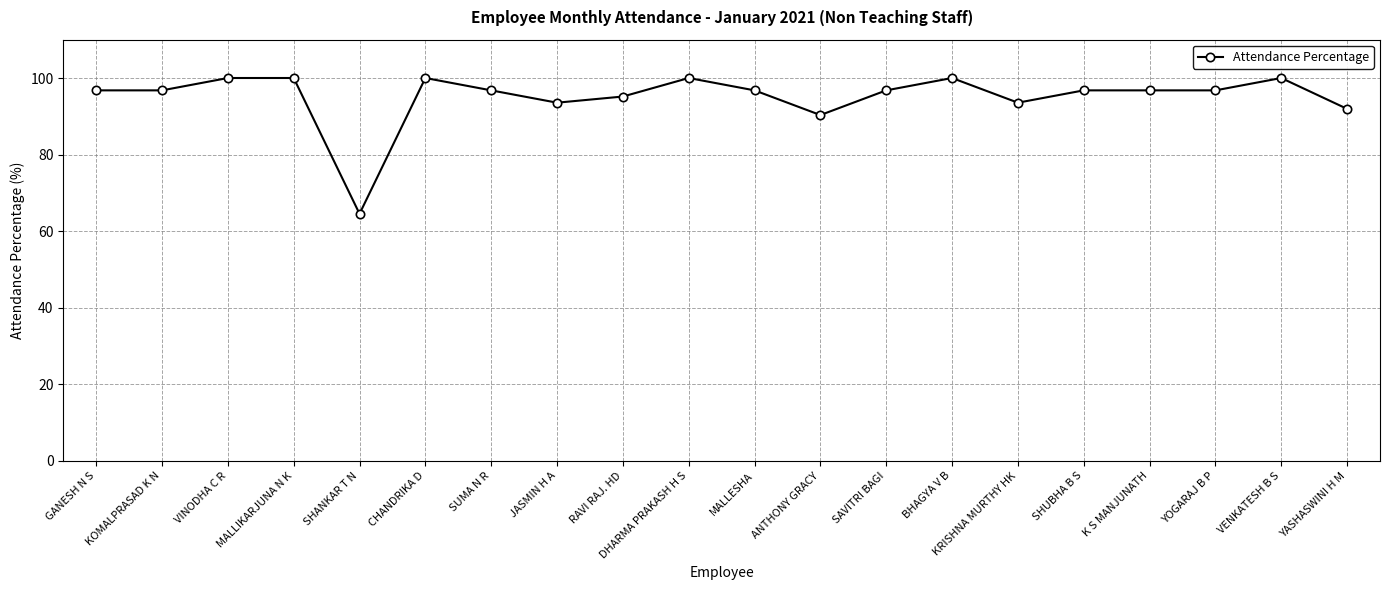

What is the change in value from KOMALPRASAD K N to VINODHA C R?

+3.2